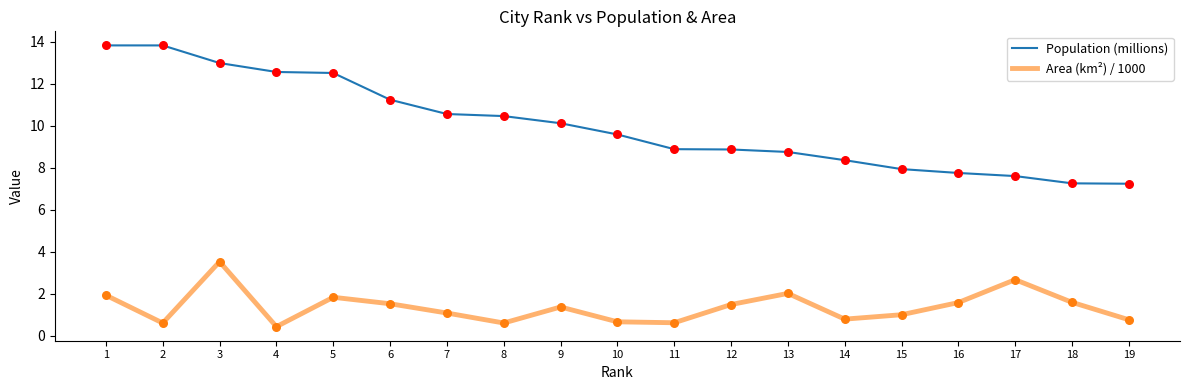

What is the difference between the highest and lowest values at 8?

9.9